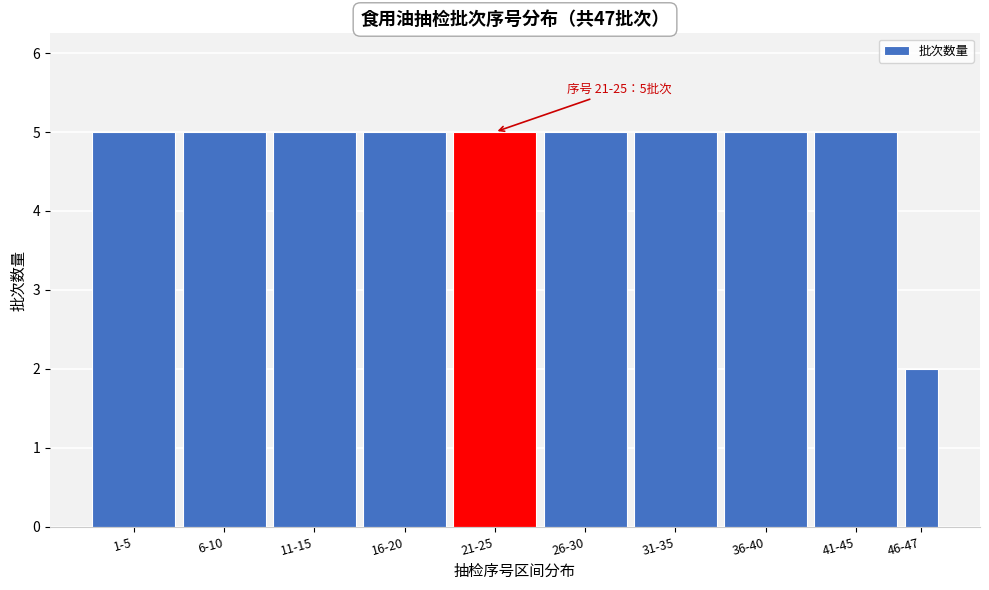

Reading right to left, transcribe all the data shown in this chart.

46-47=2	41-45=5	36-40=5	31-35=5	26-30=5	21-25=5	16-20=5	11-15=5	6-10=5	1-5=5